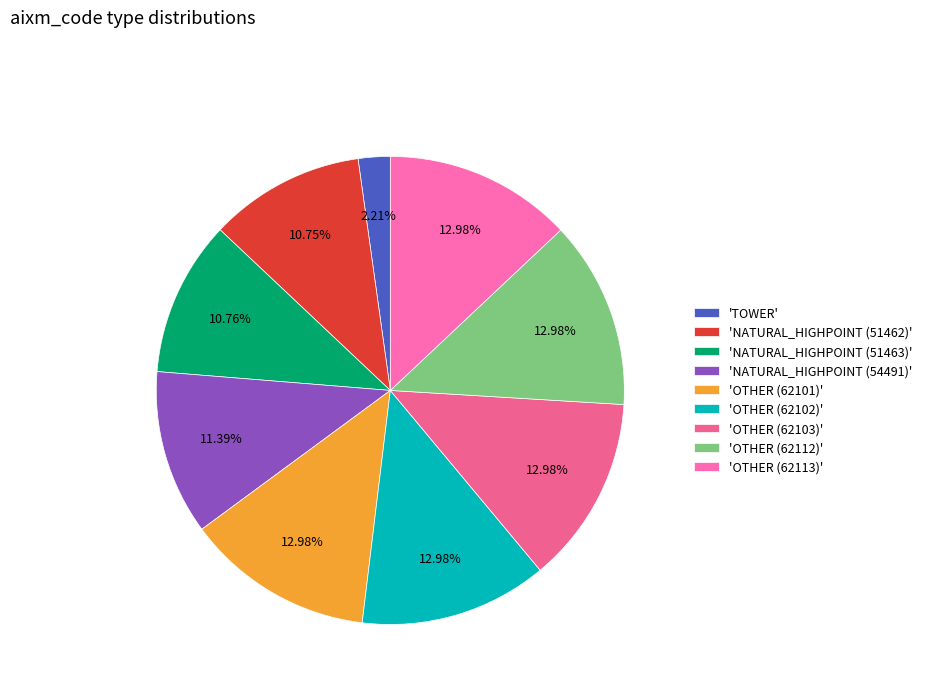

Does 'OTHER (62101)' represent more than half of the total?

No